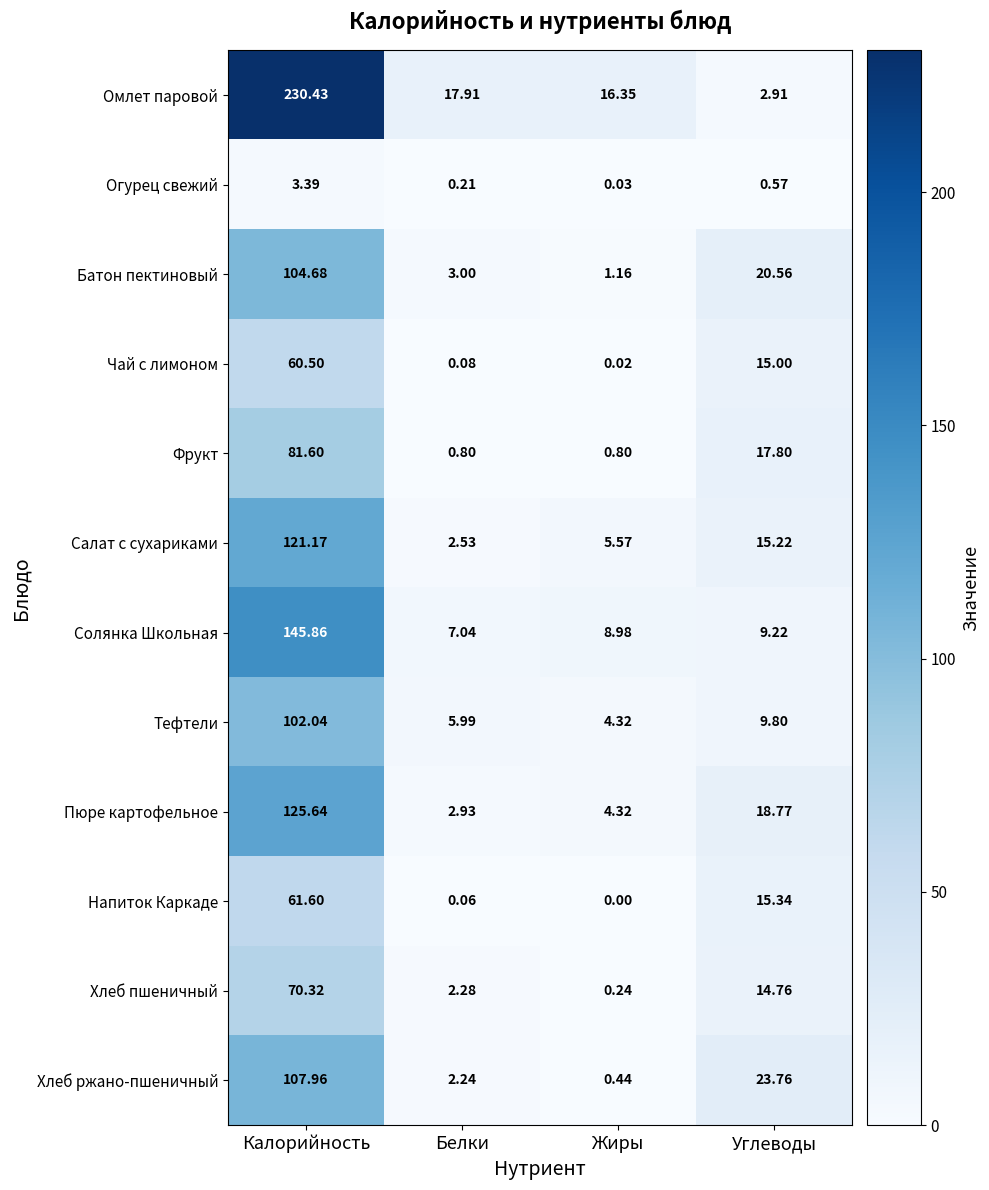

Which category has the lowest value in the Пюре картофельное series?

Белки